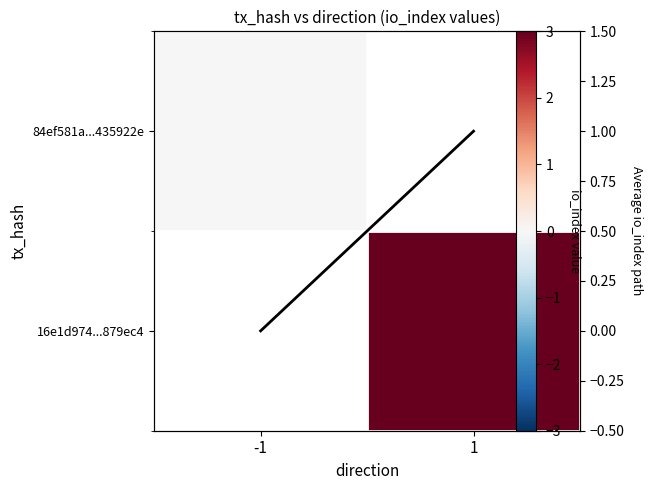

Between -1 and 1, which series saw the biggest shift?

io_index path